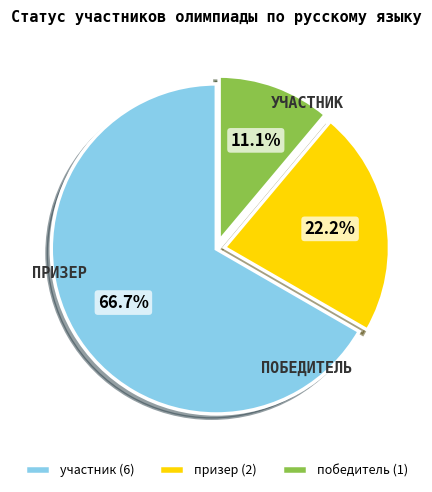

To the nearest percent, what is the difference between the largest and smallest slice percentages?

56%